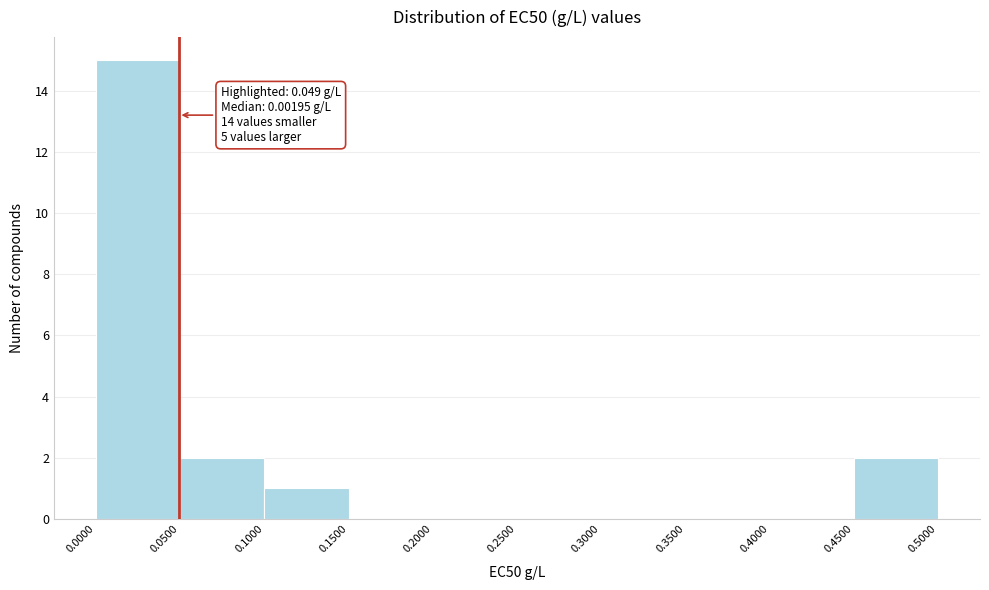

Over which range of the x-axis is the bar tallest?

0.0000 to 0.0500